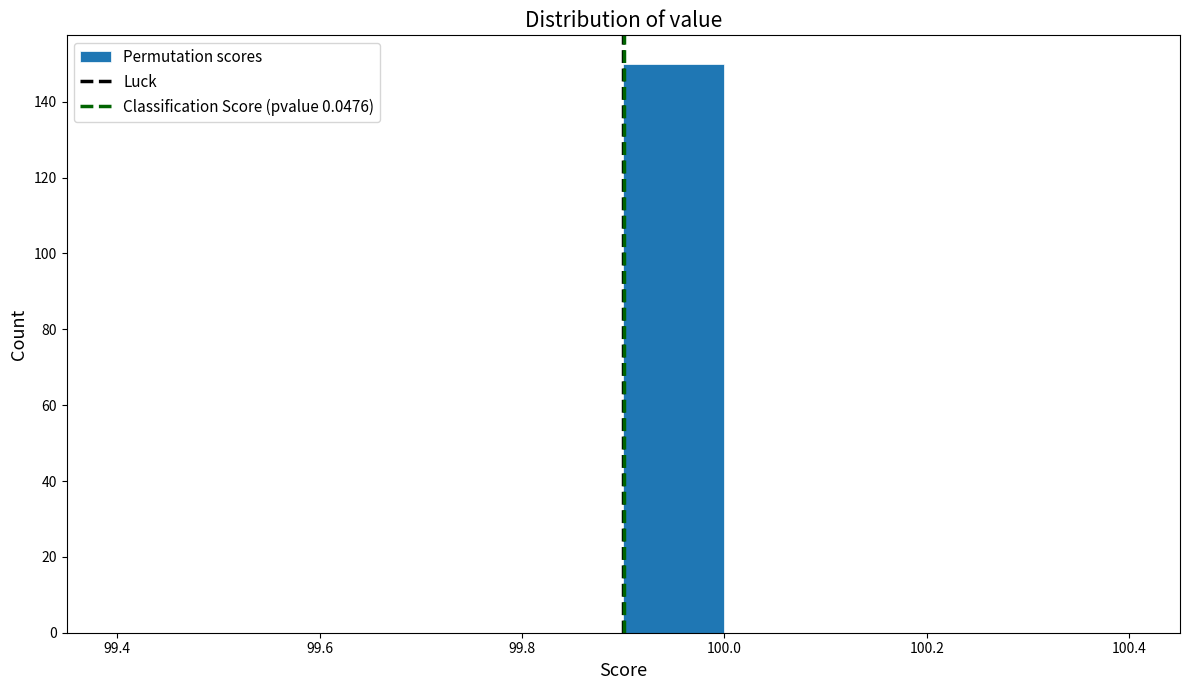

How tall is the bar that spans 99.9 to 100.0 on the x-axis? The values are not printed on the chart, so give them approximately, as read against the axis.

150